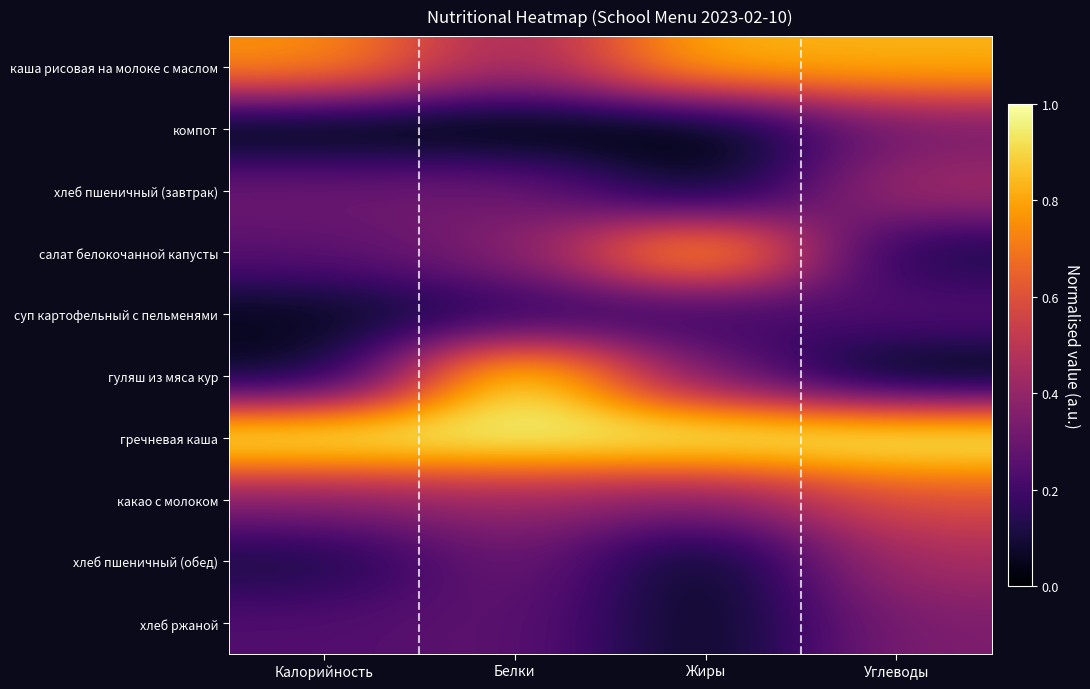

At how many categories does at least one series exceed 0?

4